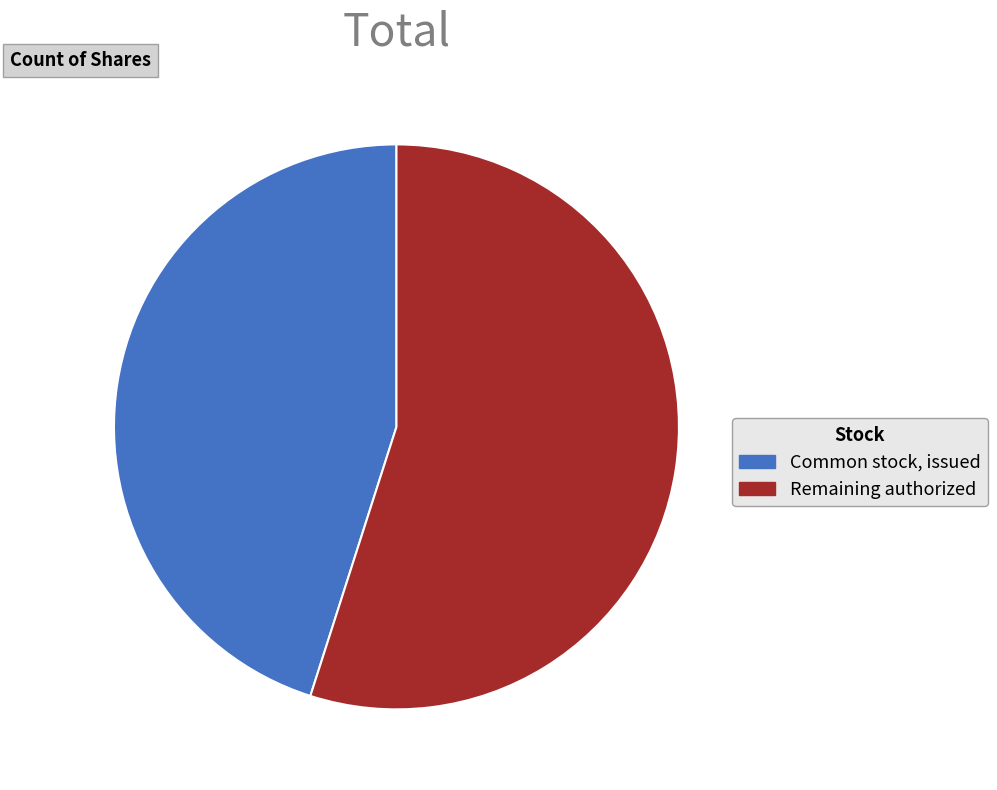

Approximately how many times larger is the value at Common stock, issued compared to Remaining authorized?

0.8